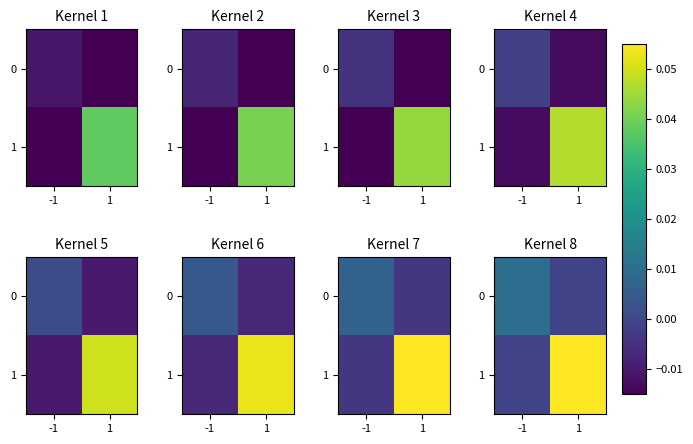

At which label does 0 reach its peak?

-1